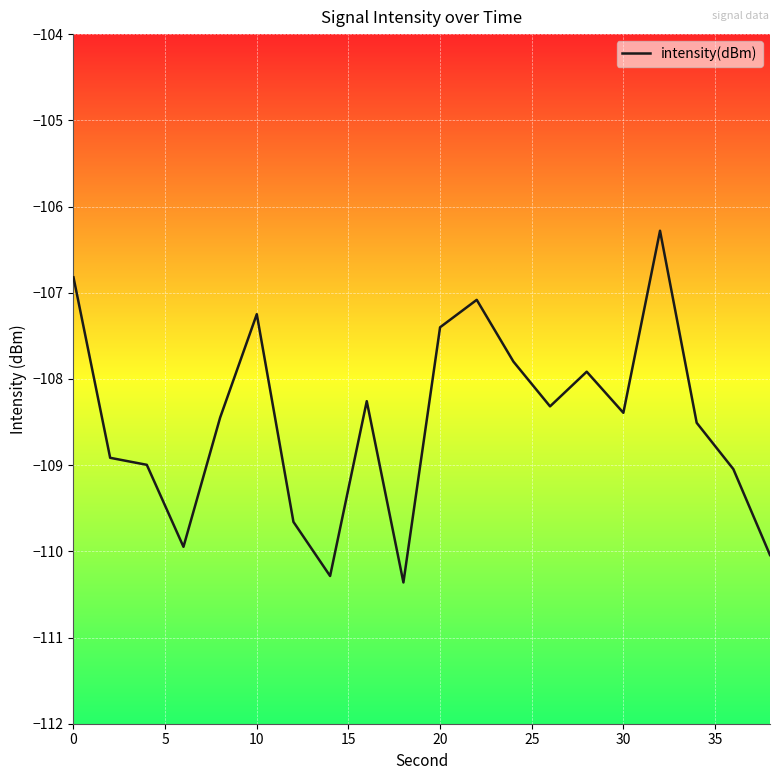

What is the minimum value shown in the chart?

-110.4